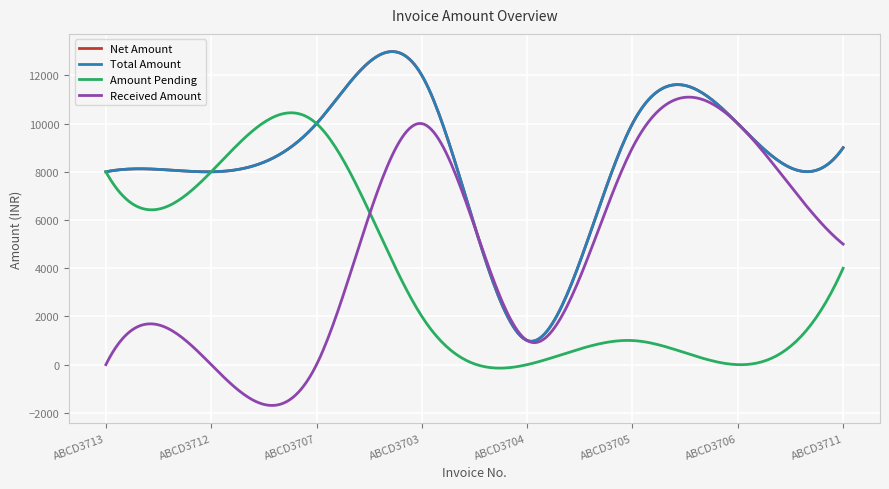

At which category does the chart reach its minimum across all series?

ABCD3704